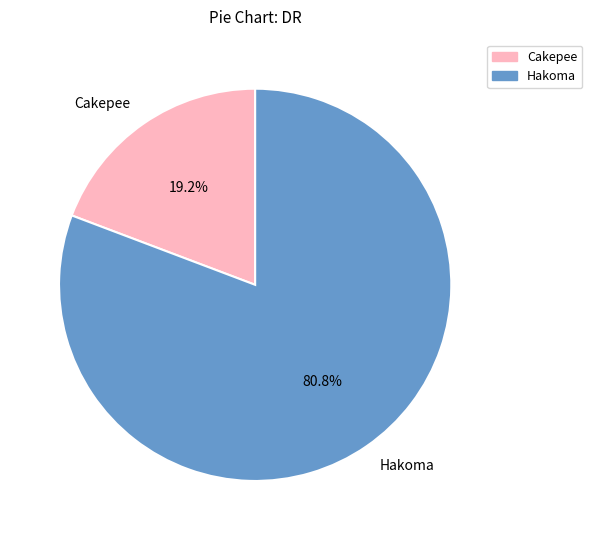

To the nearest percent, what is the difference between the Cakepee and Hakoma slice percentages?

62%